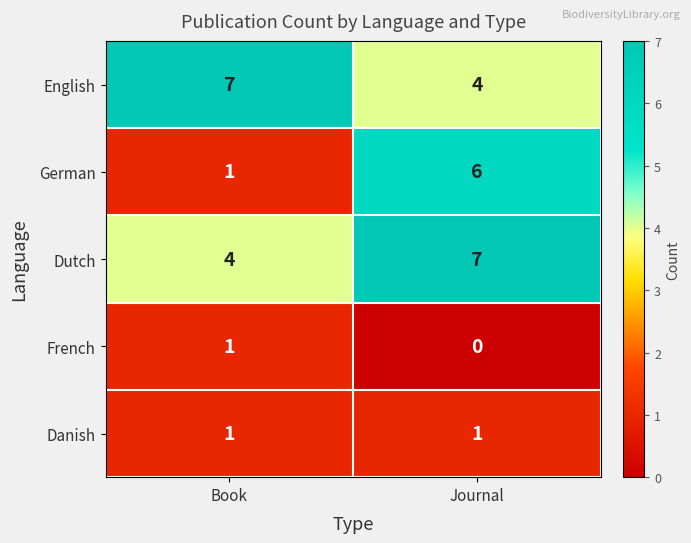

True or false: Dutch has a value of 3 at Book.

False